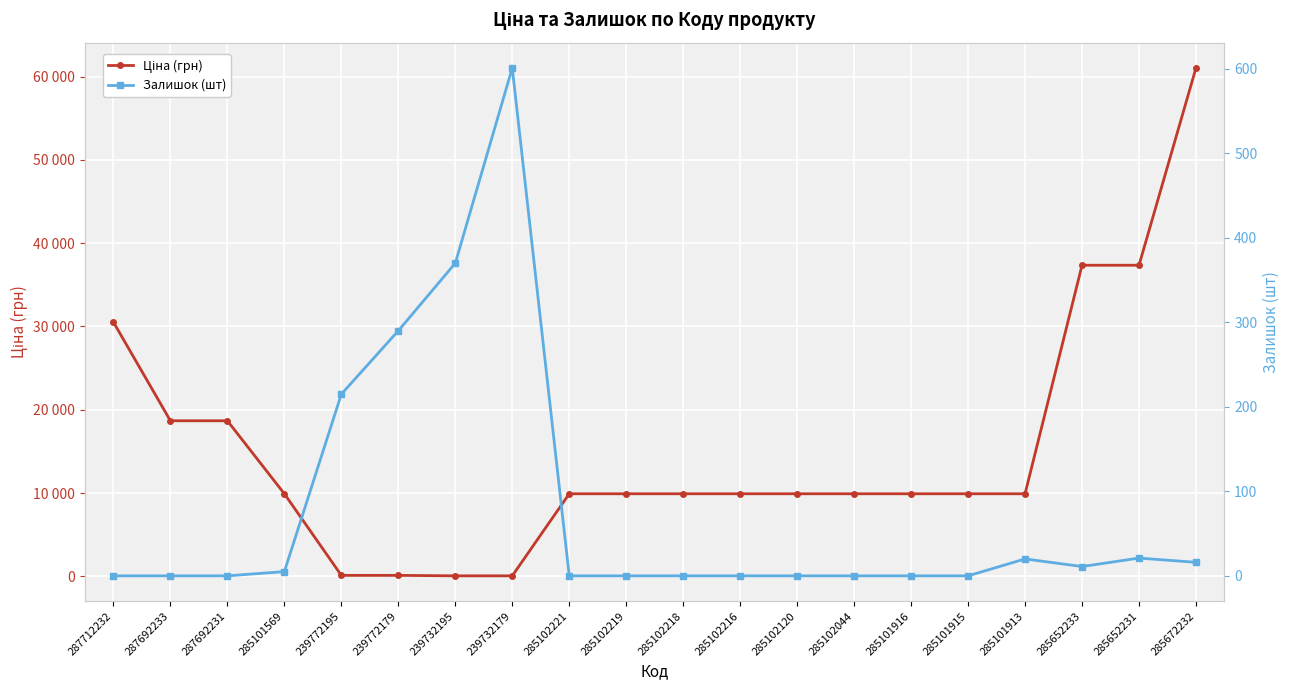

Which series ends up on top after the final intersection of Залишок (шт) and Ціна (грн)?

Ціна (грн)